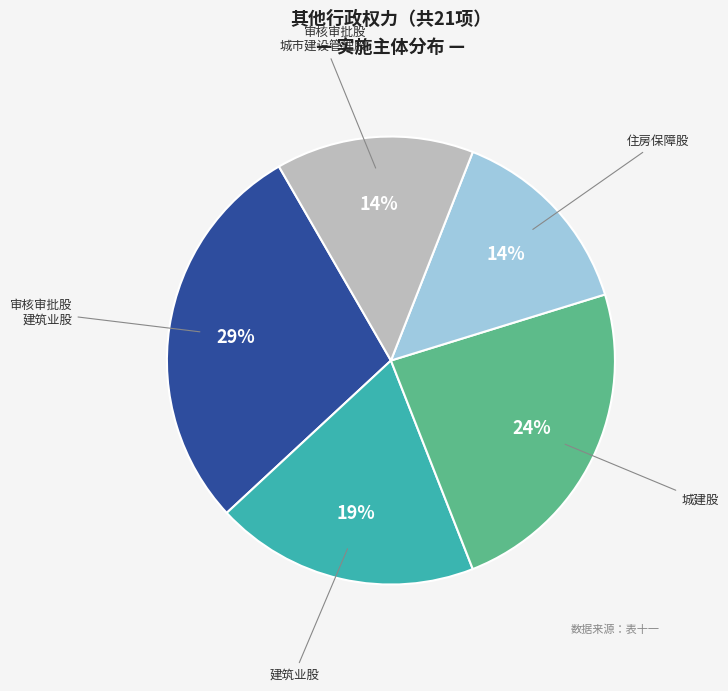

To the nearest percent, what is the average slice percentage?

20%